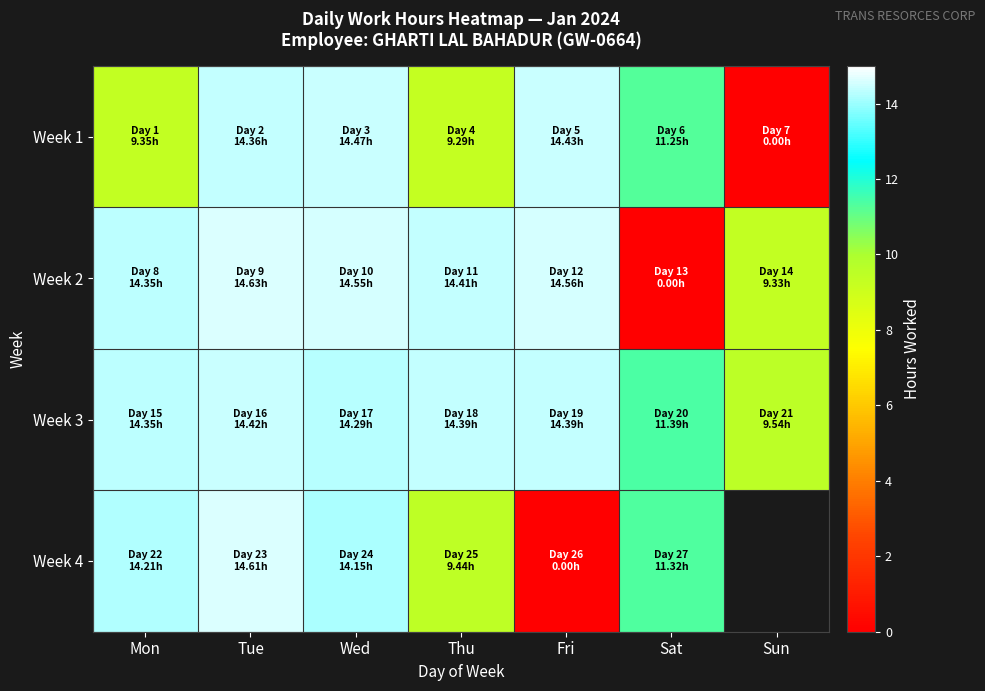

At which label does Week 3 reach its peak?

Tue